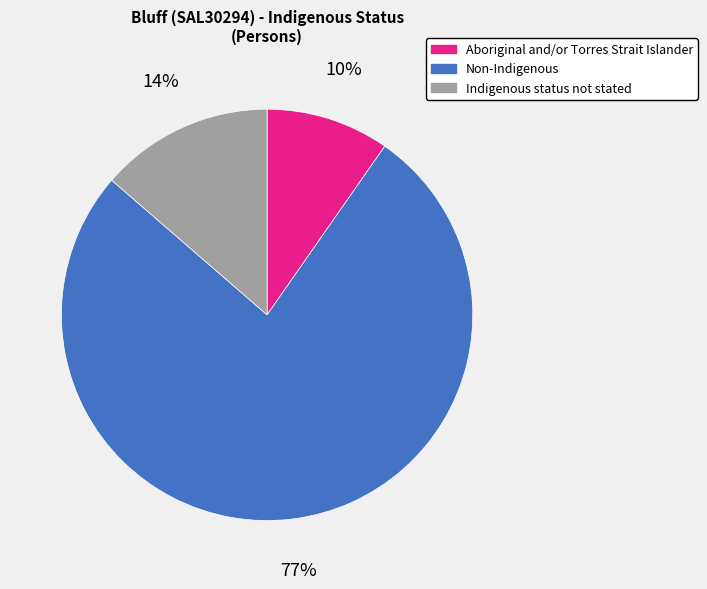

What is the majority slice?

Non-Indigenous